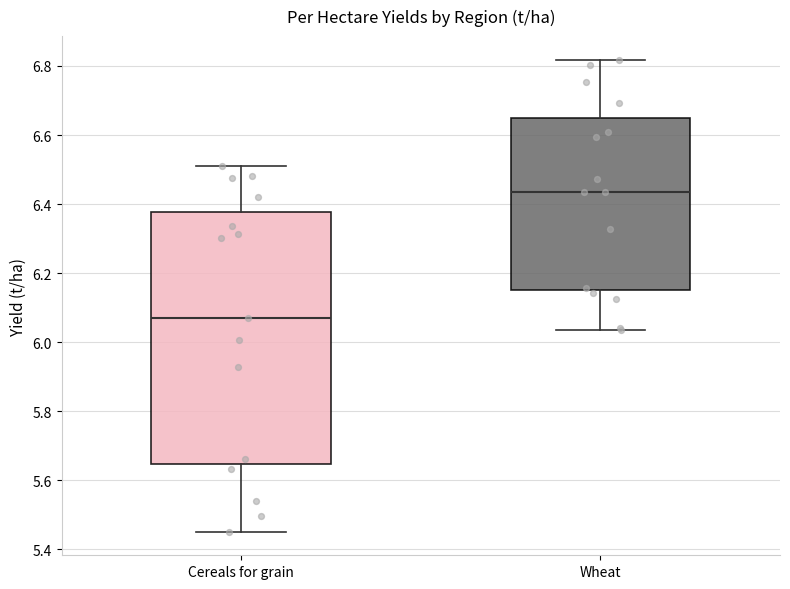

Where is the upper edge of the box for Wheat on the y-axis? The values are not printed on the chart, so give them approximately, as read against the axis.

6.66